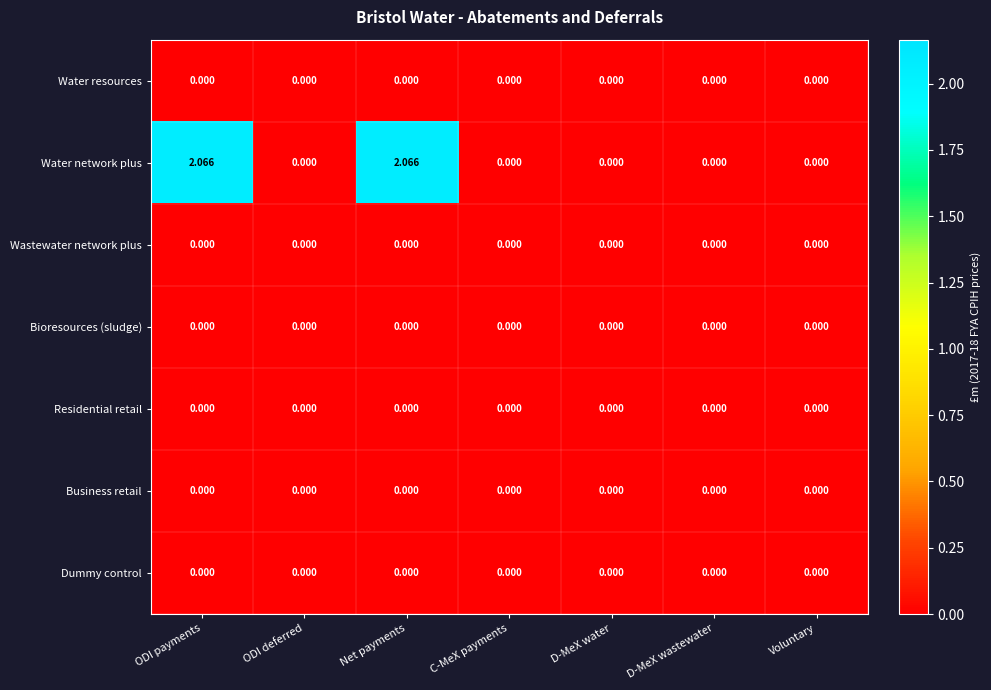

Which series has the widest spread of values?

Water network plus